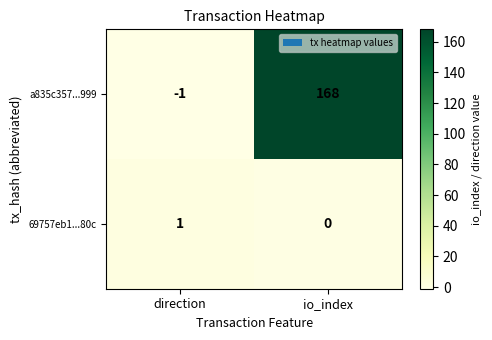

How many distinct data groups are displayed?

2